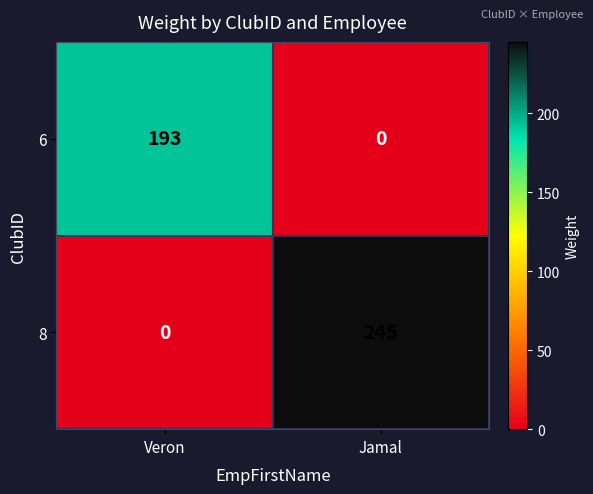

Reading right to left, extract all data points from this chart.

6: Jamal=0	Veron=193
8: Jamal=245	Veron=0